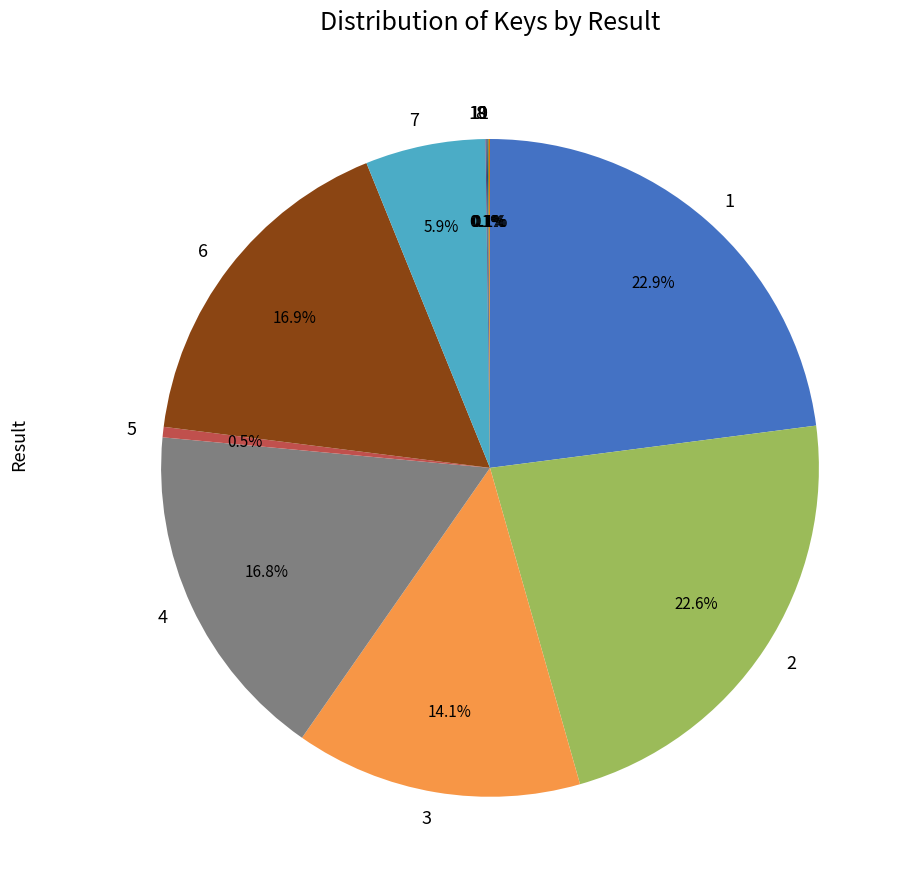

What percentage do 7 and 4 together represent?

22.7%